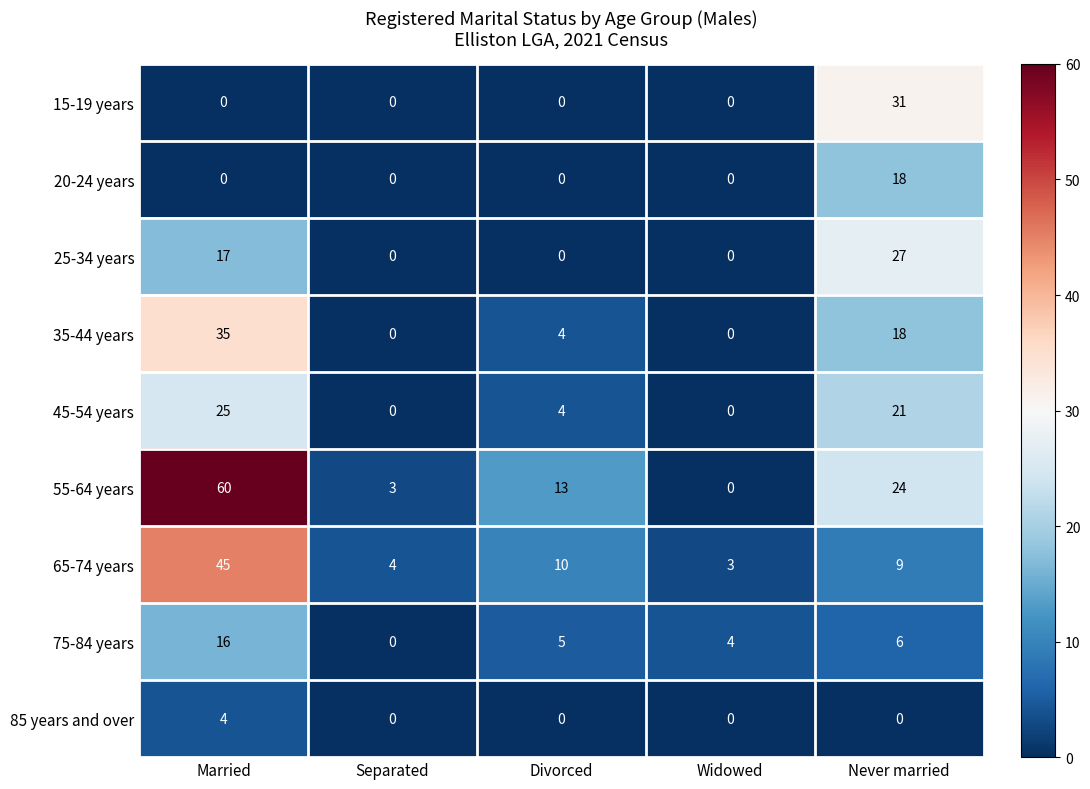

The value of 65-74 years at Married is 16. True or false?

False